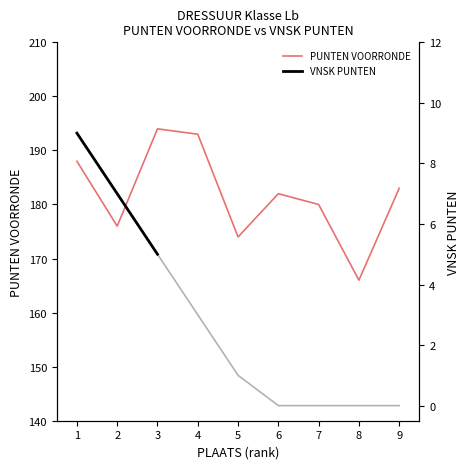

Reading left to right, transcribe all the data shown in this chart.

188	176	194	193	174	182	180	166	183